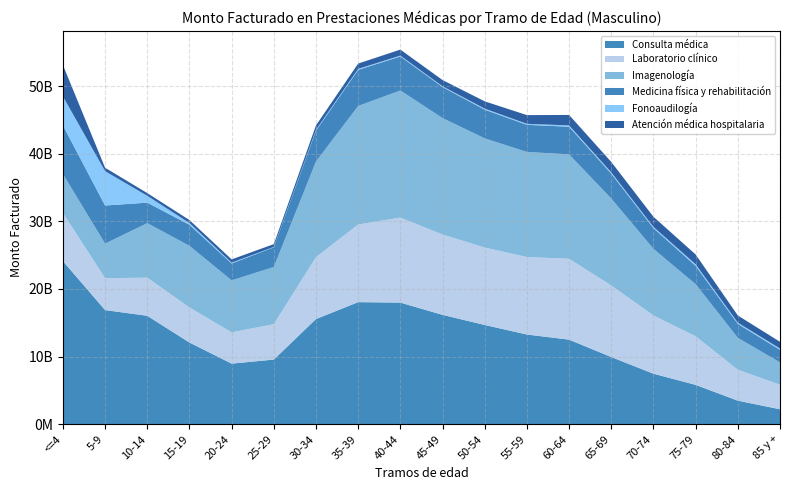

Reading left to right, what are all the values shown in this chart?

Consulta médica: <=4=24123320334	5-9=16877213453	10-14=16031617666	15-19=12074902787	20-24=8953687471	25-29=9553148182	30-34=15549145272	35-39=18049949472	40-44=17982829468	45-49=16171109825	50-54=14670977798	55-59=13259974841	60-64=12502878705	65-69=9926231414	70-74=7461453546	75-79=5809564253	80-84=3471573757	85 y +=2203863991
Laboratorio clínico: <=4=7122086663	5-9=4717634051	10-14=5639376738	15-19=5190904292	20-24=4630239490	25-29=5236336214	30-34=9165751678	35-39=11489406423	40-44=12573826132	45-49=11887577825	50-54=11453339782	55-59=11470128456	60-64=11962457434	65-69=10592167851	70-74=8620380989	75-79=7187637988	80-84=4582436681	85 y +=3633264921
Imagenología: <=4=5760139478	5-9=5117085315	10-14=8069246042	15-19=9116765133	20-24=7685282775	25-29=8462287145	30-34=14142843521	35-39=17531727266	40-44=18809416653	45-49=17222333616	50-54=16158886549	55-59=15540258197	60-64=15449708225	65-69=12862663340	70-74=9850093181	75-79=7715993511	80-84=4715014850	85 y +=3301809314
Medicina física y rehabilitación: <=4=7201751437	5-9=5634282722	10-14=3032189633	15-19=3116085091	20-24=2502106354	25-29=2920004668	30-34=4579106549	35-39=5344832362	40-44=5035245828	45-49=4592569561	50-54=4237757922	55-59=4016559048	60-64=4087755096	65-69=3672231449	70-74=3069956872	75-79=2703017733	80-84=2063554535	85 y +=1850351780
Fonoaudilogía: <=4=4298092040	5-9=5083749069	10-14=1009979007	15-19=261472115	20-24=121836731	25-29=50687185	30-34=118371585	35-39=143682560	40-44=128660171	45-49=116586324	50-54=159755428	55-59=144282629	60-64=196357107	65-69=200430668	70-74=182540486	75-79=235553387	80-84=184196309	85 y +=197827417
Atención médica hospitalaria: <=4=4629672534	5-9=504553334	10-14=403324077	15-19=436457241	20-24=483277472	25-29=411576484	30-34=650468441	35-39=790869633	40-44=884399881	45-49=918573525	50-54=1076500290	55-59=1289496384	60-64=1545558326	65-69=1537799768	70-74=1493435800	75-79=1448927356	80-84=1060166717	85 y +=994512802